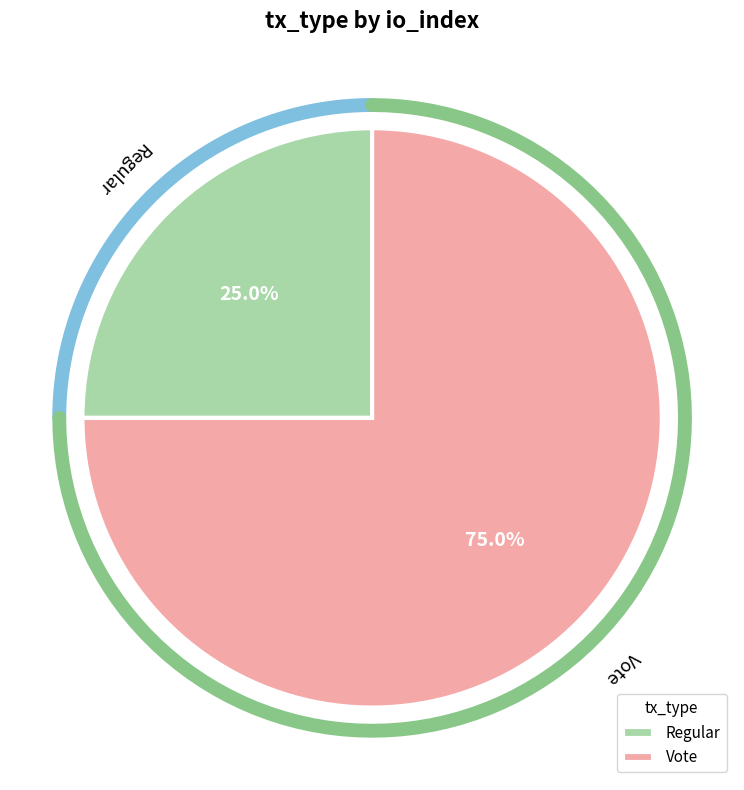

How many slices are in this pie chart?

2